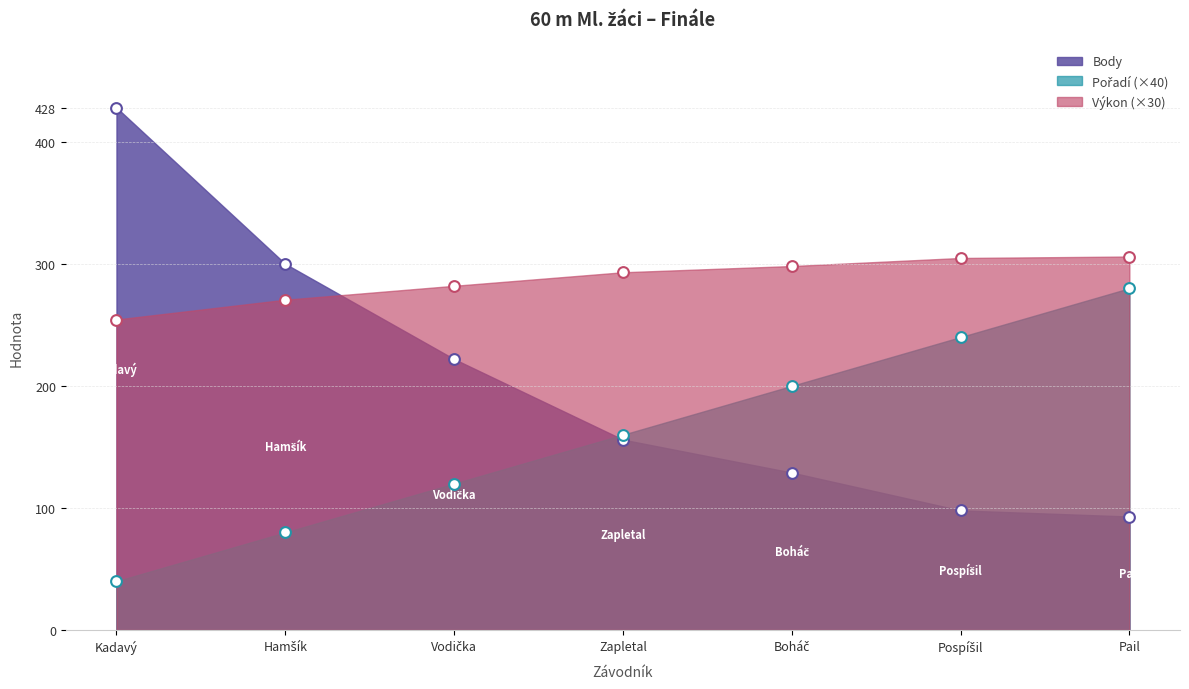

What is the total value across all series at Boháč?

627.2